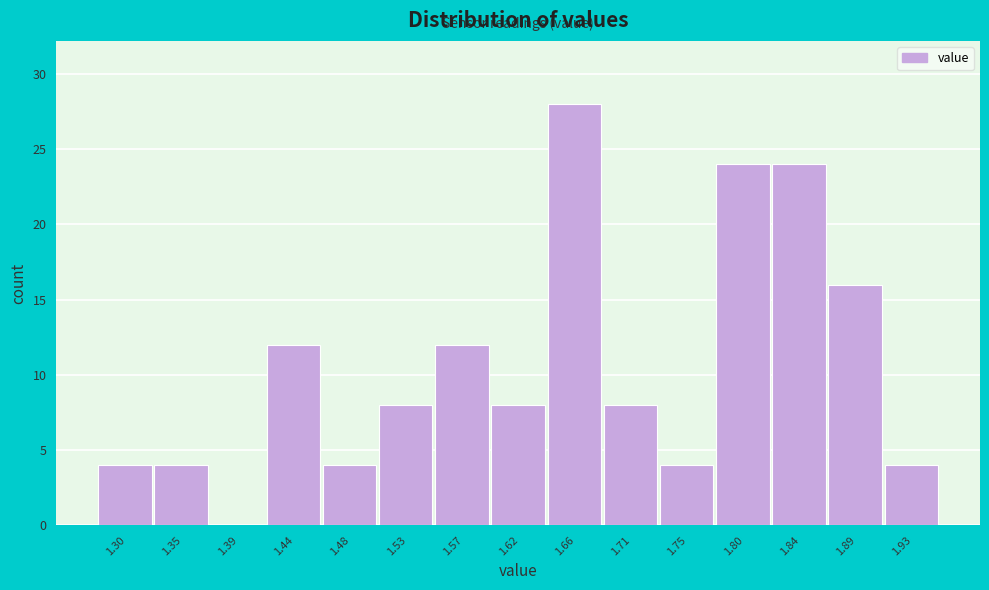

Reading left to right, transcribe all the data shown in this chart.

1.30=4	1.35=4	1.39=0	1.44=12	1.48=4	1.53=8	1.57=12	1.62=8	1.66=28	1.71=8	1.75=4	1.80=24	1.84=24	1.89=16	1.93=4